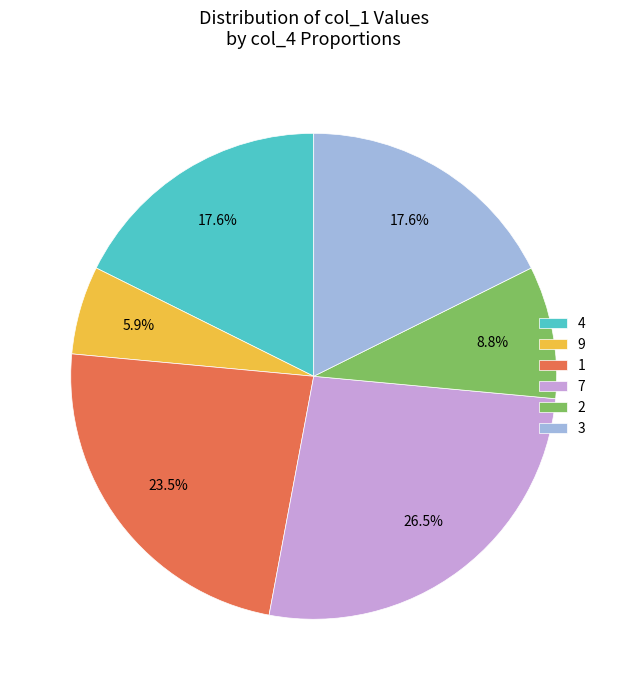

To the nearest percent, what is the difference between the 3 and 7 slice percentages?

9%